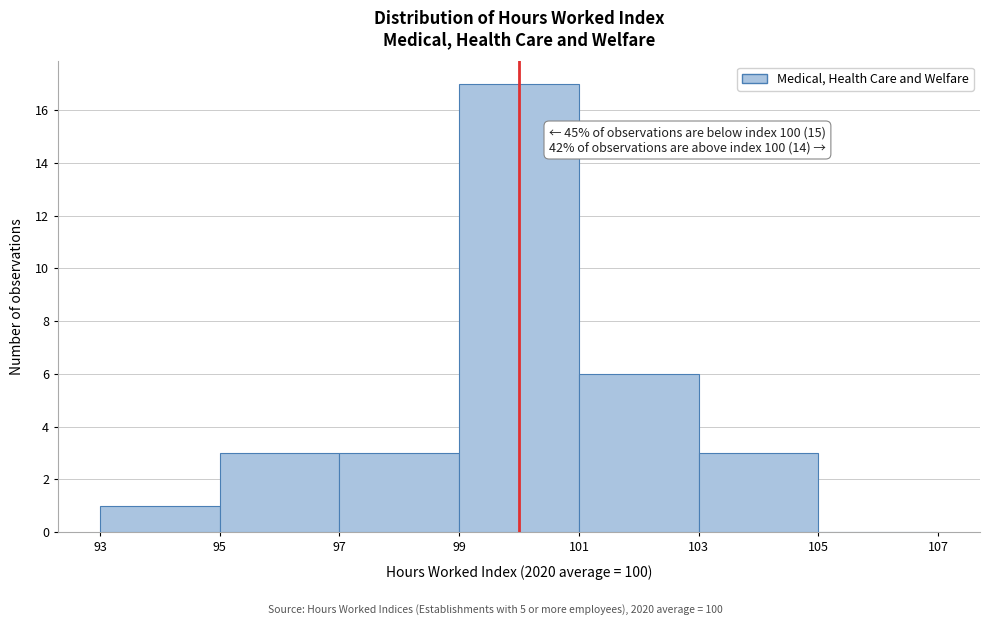

Which range on the x-axis has the tallest bar?

99 to 101